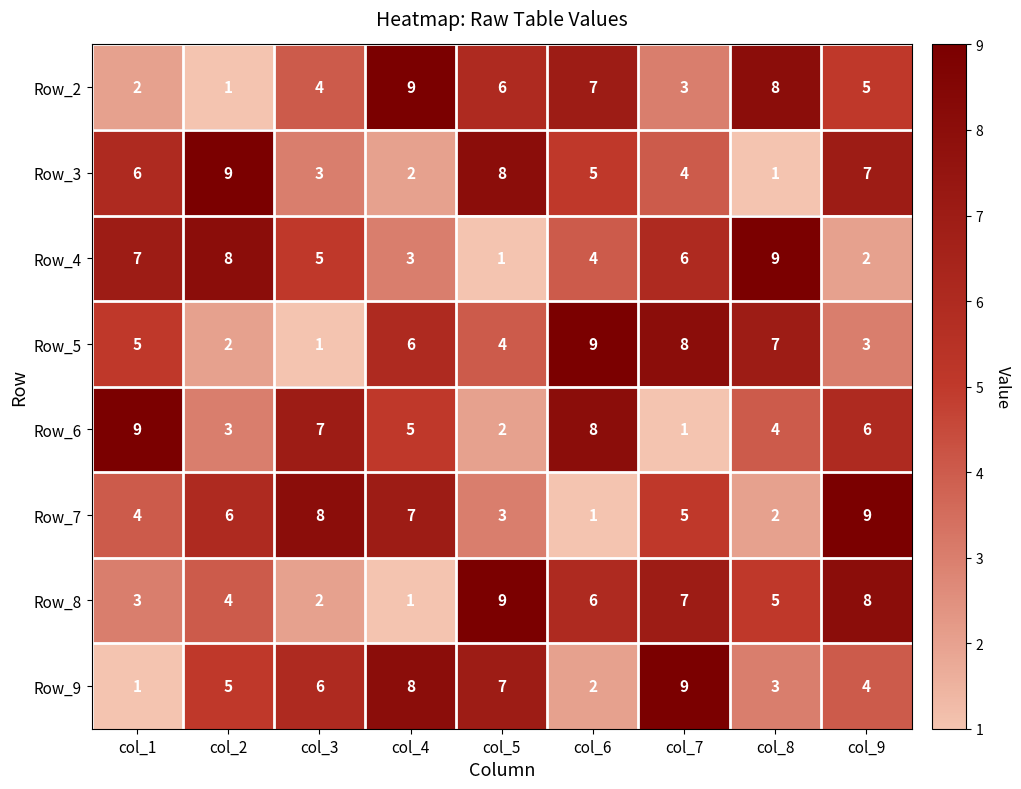

Count the Row_2 values in the range 3 to 7.

5